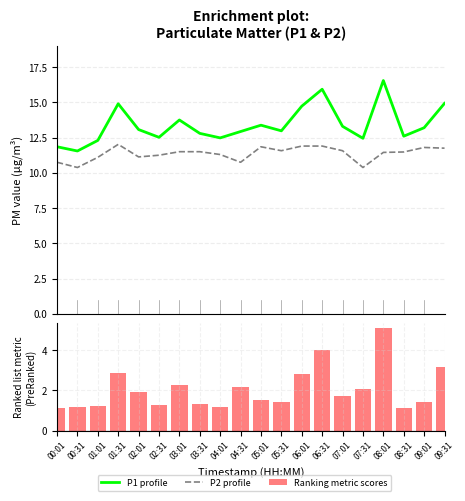

What is the label of the 5th bar from the right?

07:31